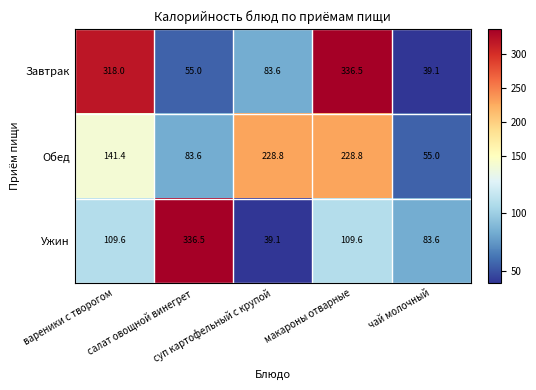

What is the sum of all Завтрак values?

832.2